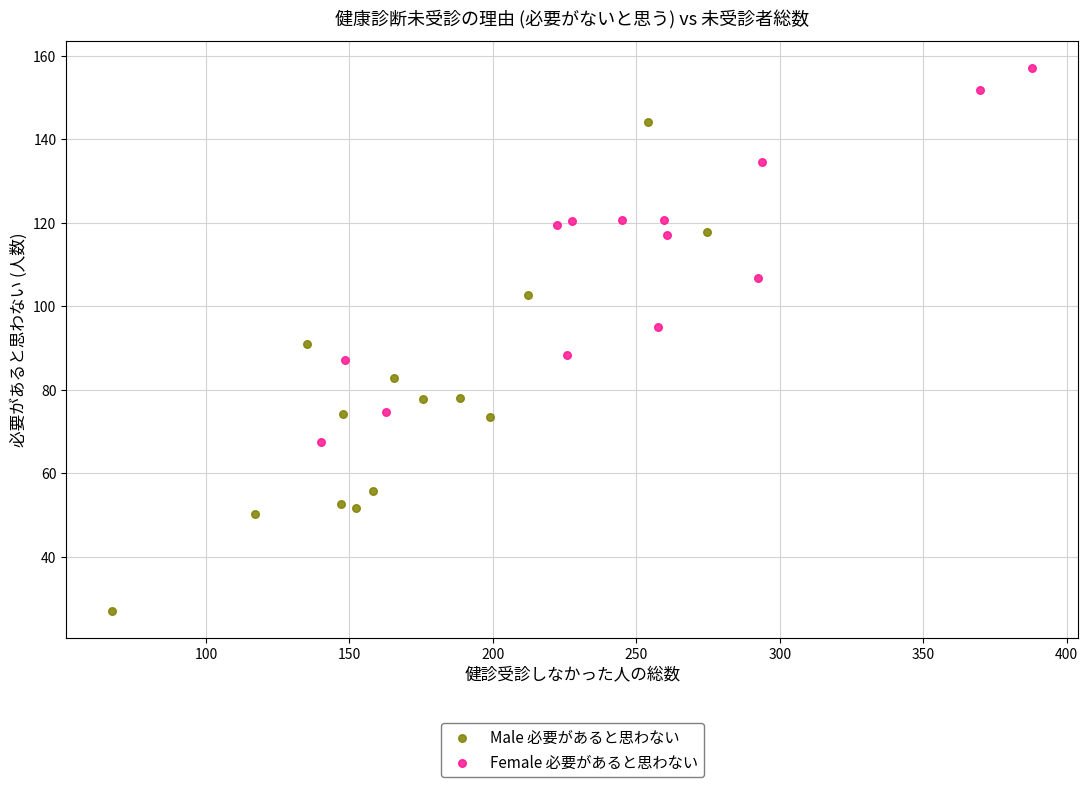

Which series has the largest Y range (max minus min)?

Male 必要があると思わない